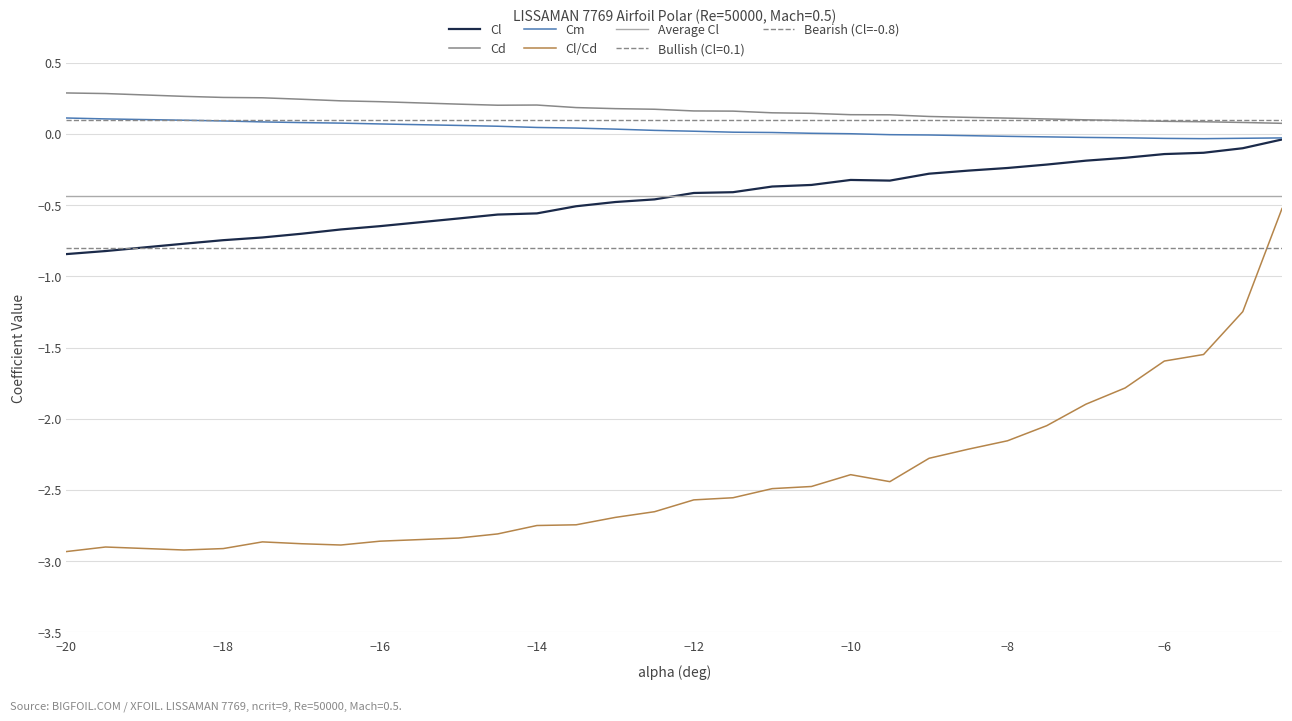

How many values in Cm are below zero?

11